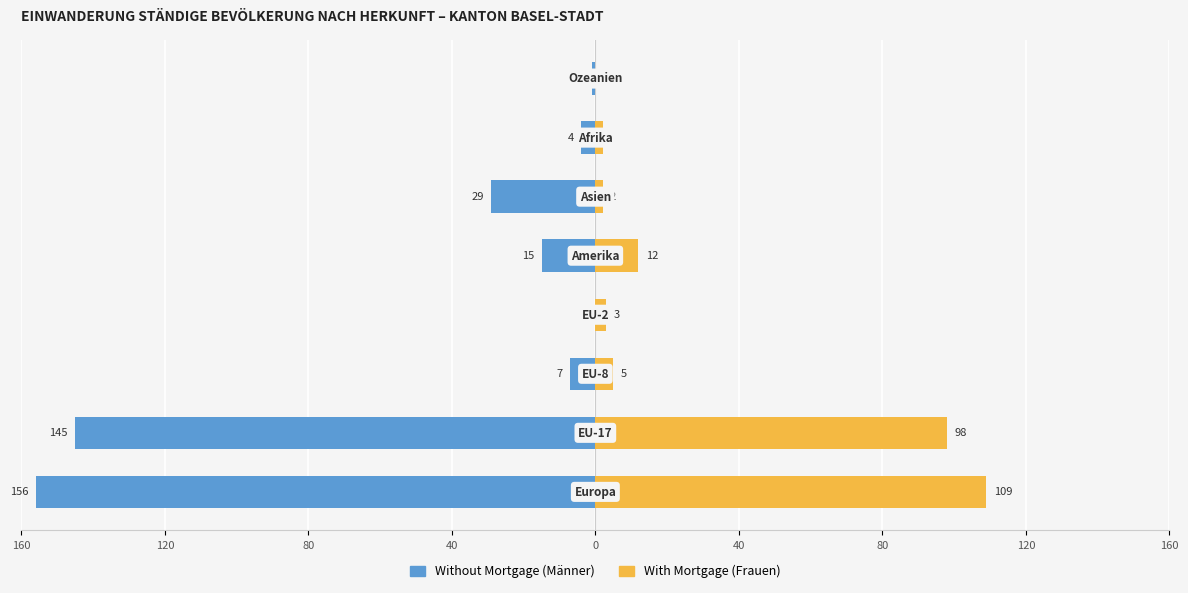

How many bars are there in total?

16